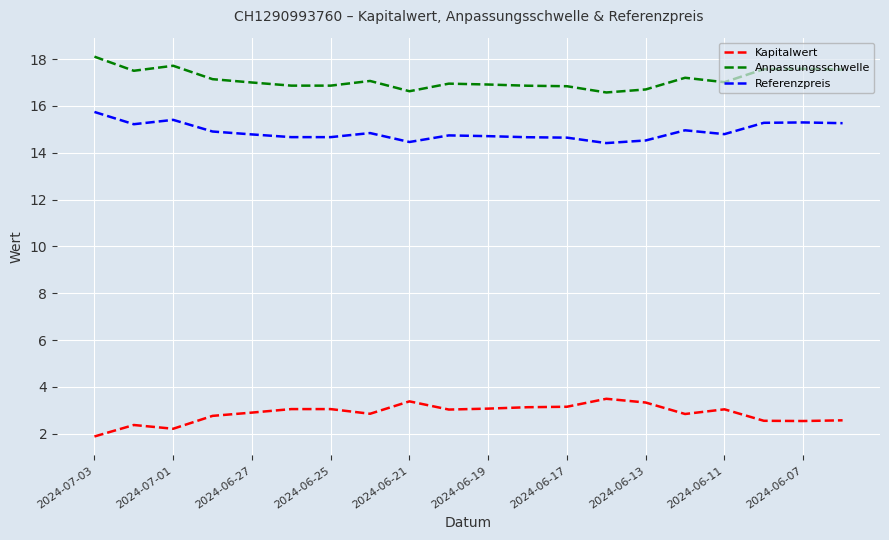

List the series in order of their overall mean, highest first.

Anpassungsschwelle, Referenzpreis, Kapitalwert